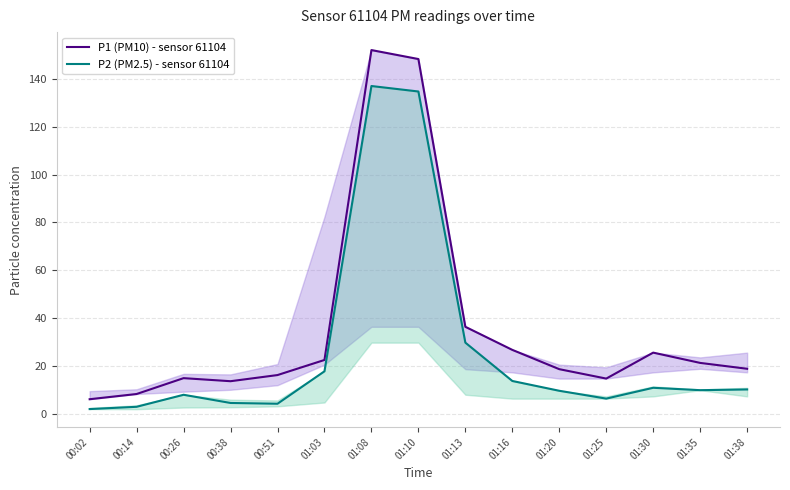

True or false: P1 (PM10) - sensor 61104 has more than 1 interior local peaks.

True